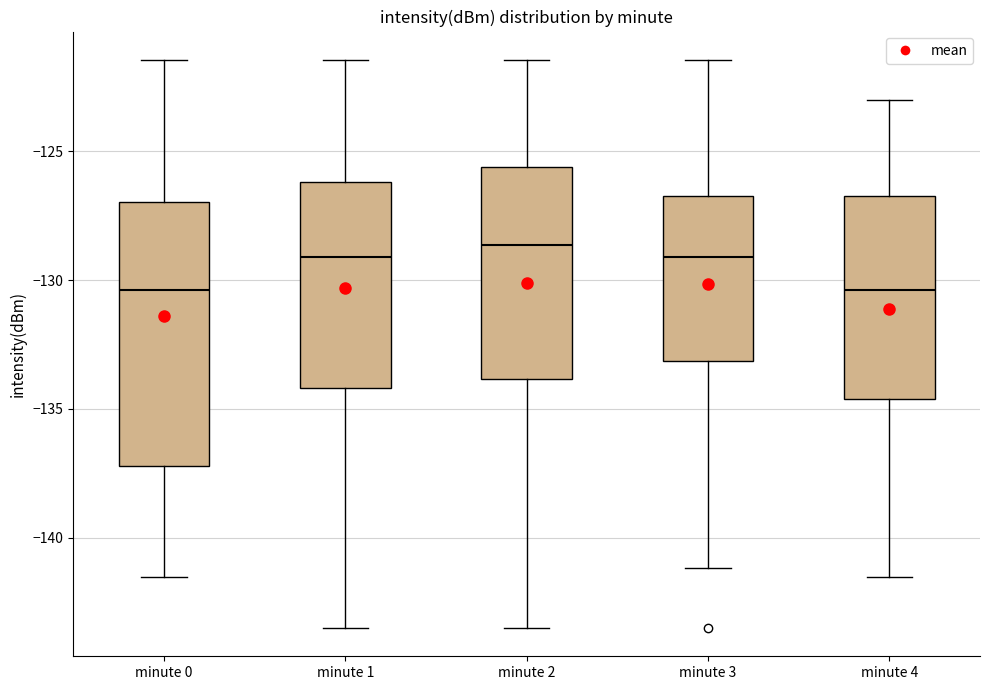

Where does the lower whisker of the box for minute 1 end on the y-axis? The values are not printed on the chart, so give them approximately, as read against the axis.

-143.5